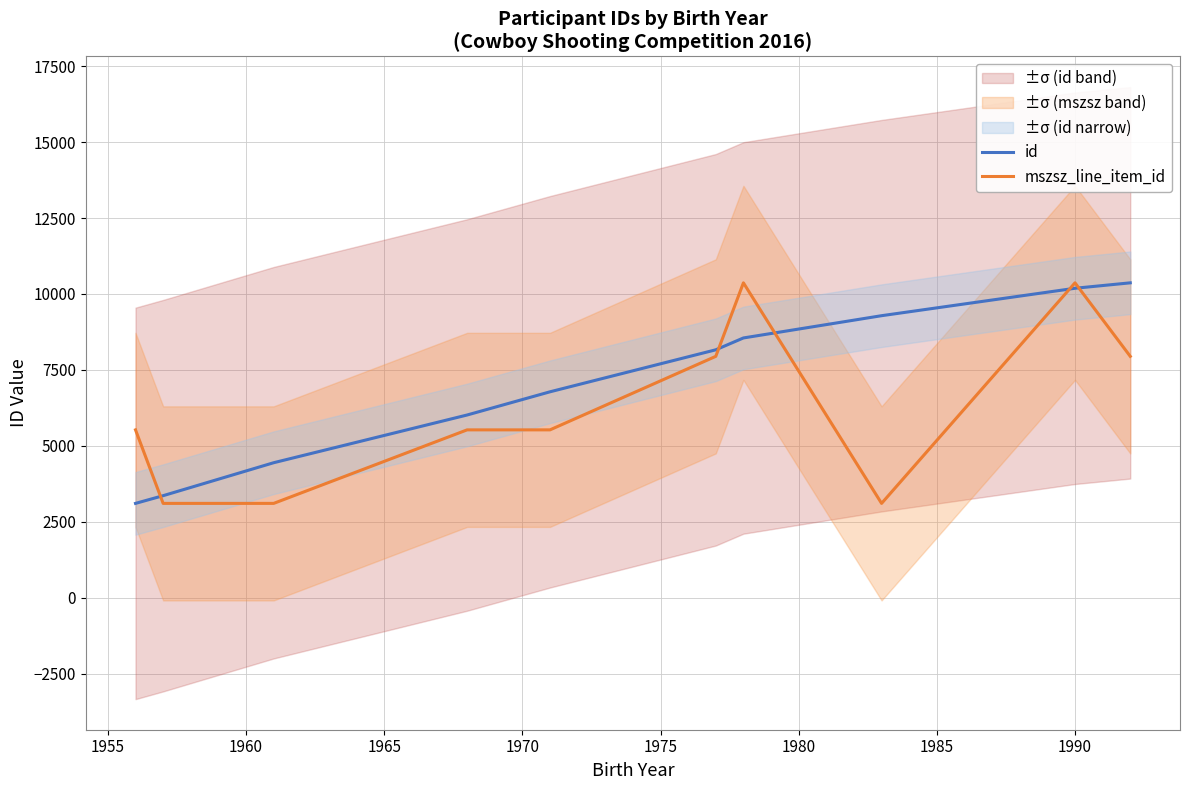

In mszsz_line_item_id, how many points are higher than both neighbors (excluding endpoints)?

2